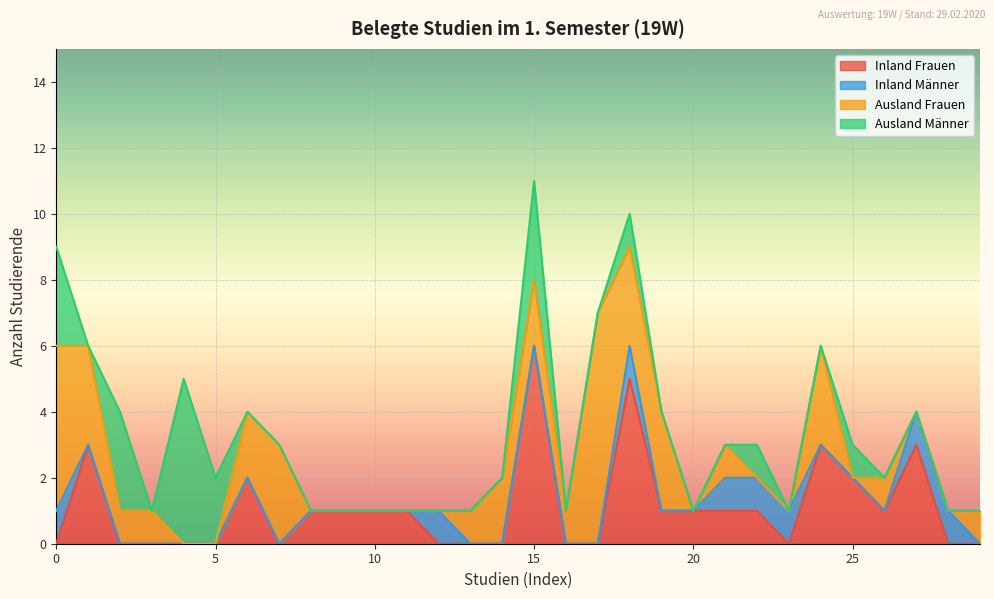

What is the greatest value displayed?

7